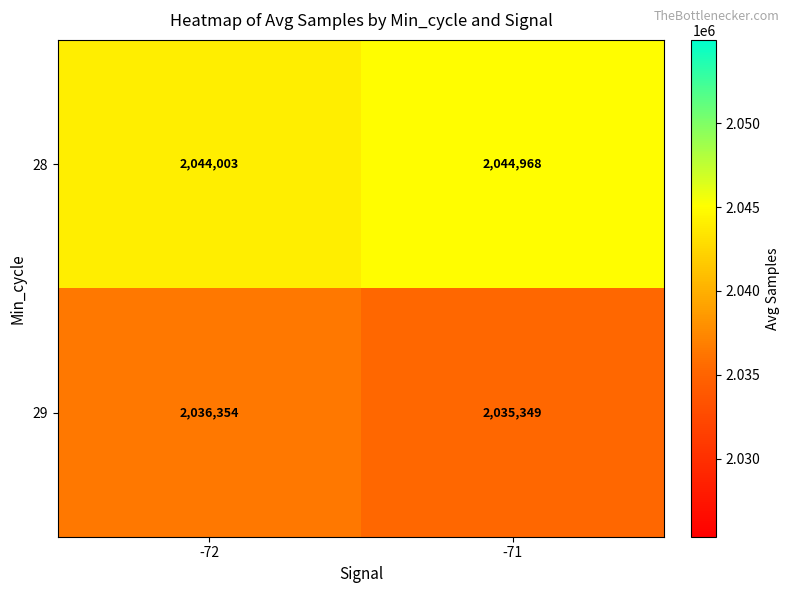

True or false: 28 has a value of 2044968 at -71.

True